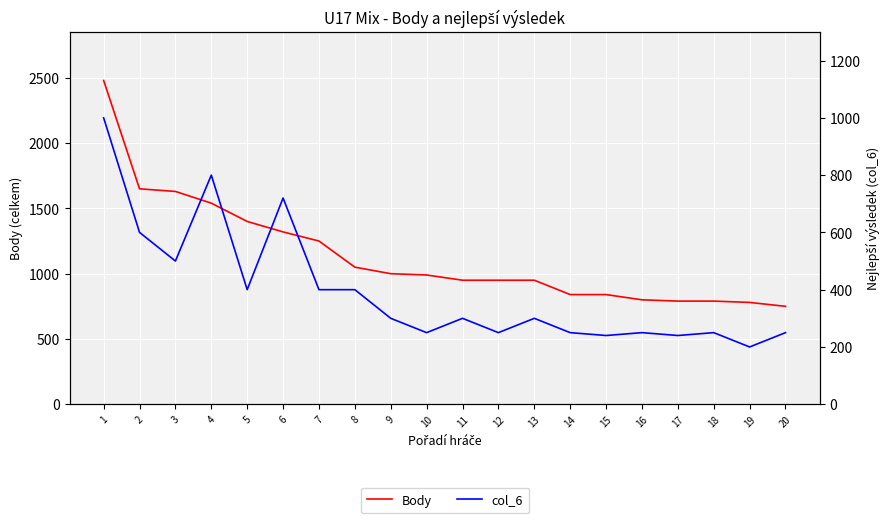

What is the minimum value for Body?

750